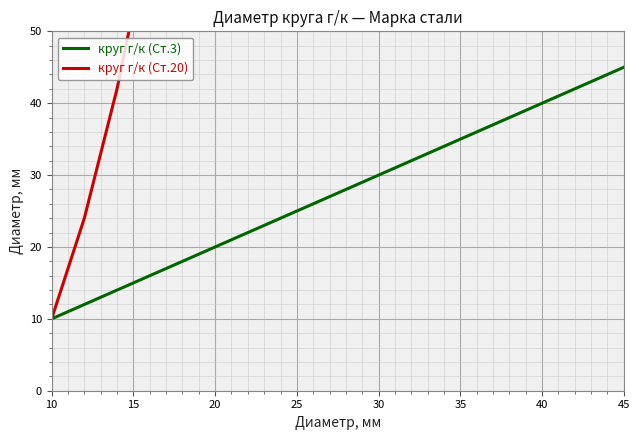

How many values in the круг г/к (Ст.3) series are below 28?

10